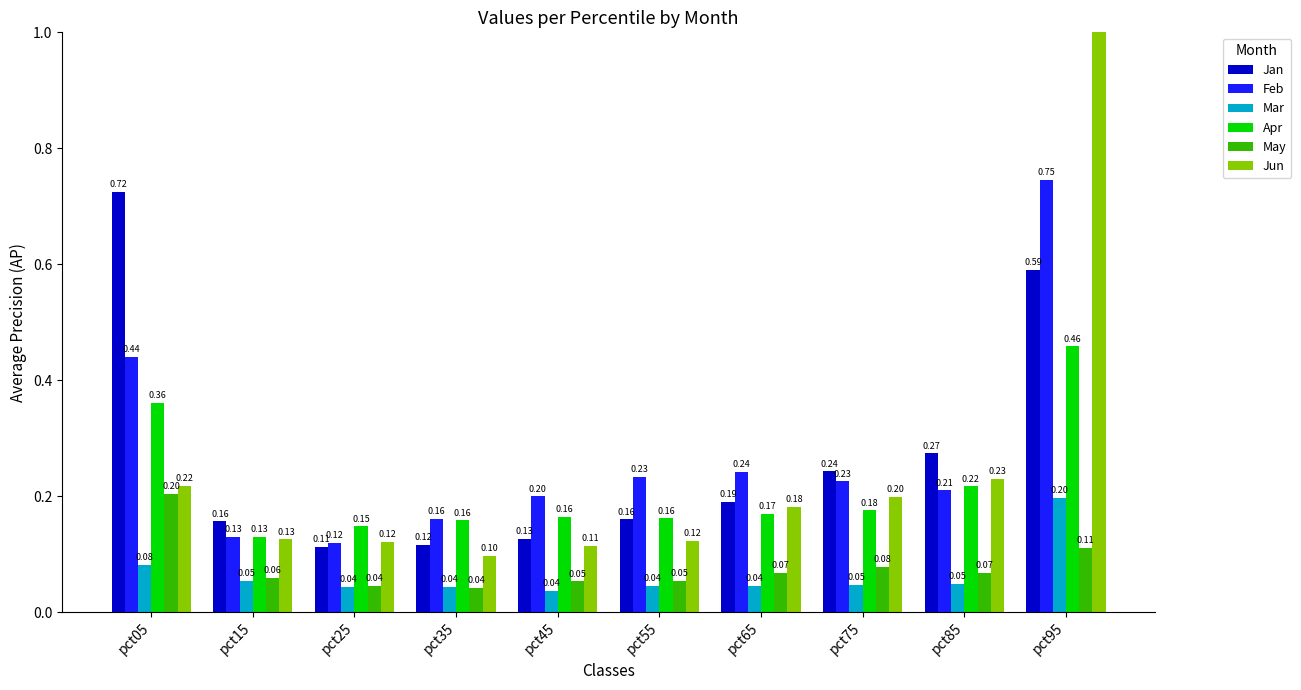

How many data points does each series have?

10